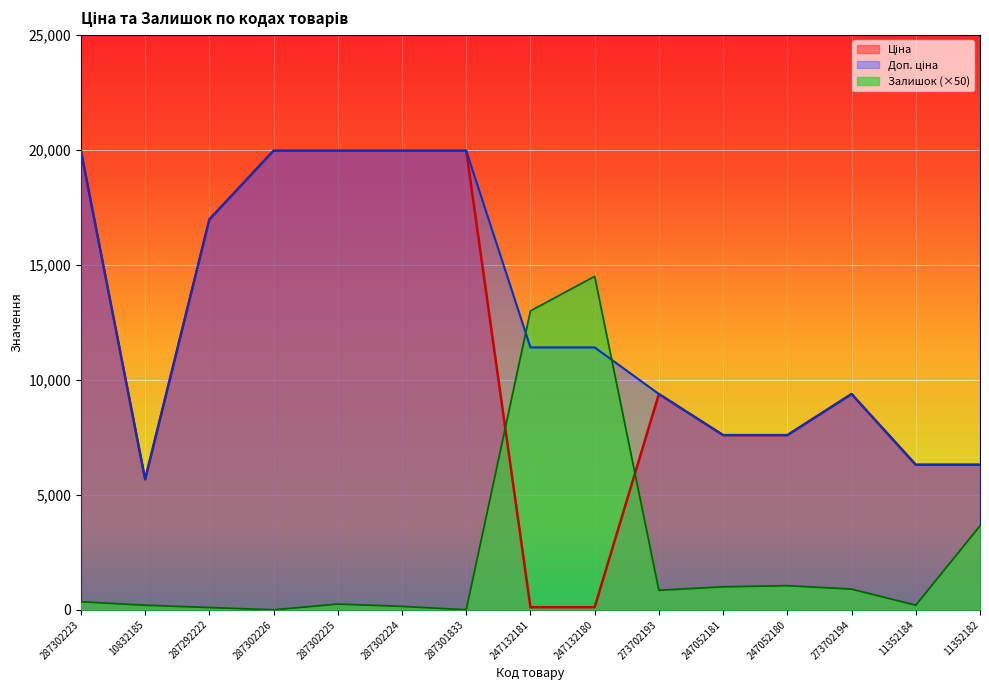

True or false: Ціна has a value of 114.1 at 247132181.

True